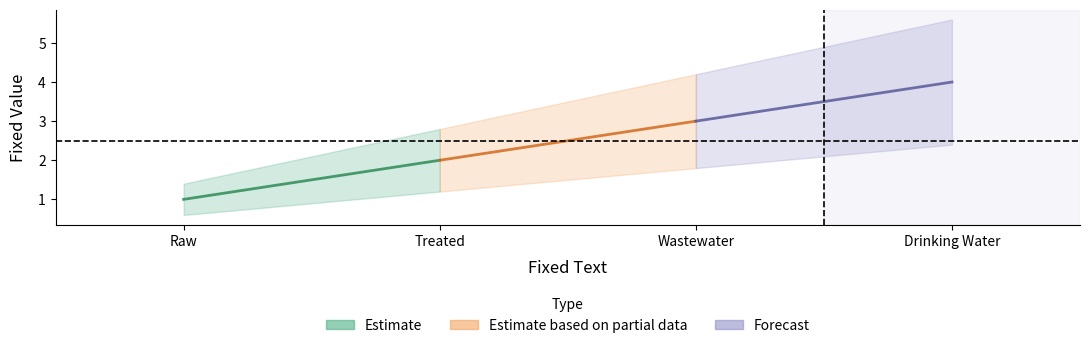

Reading left to right, extract all data points from this chart.

1	2	3	4